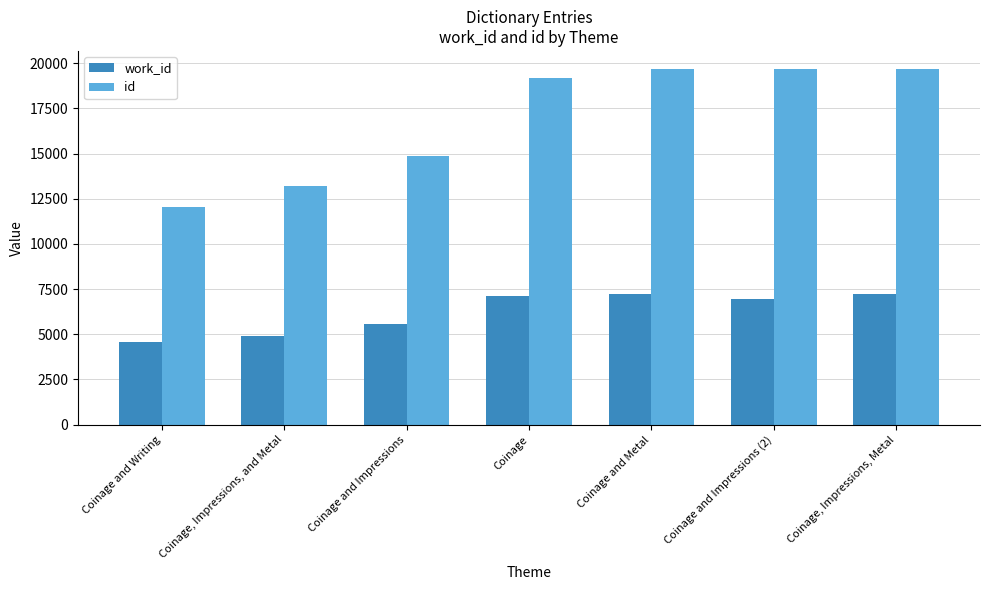

What is the label of the 4th bar from the right?

Coinage